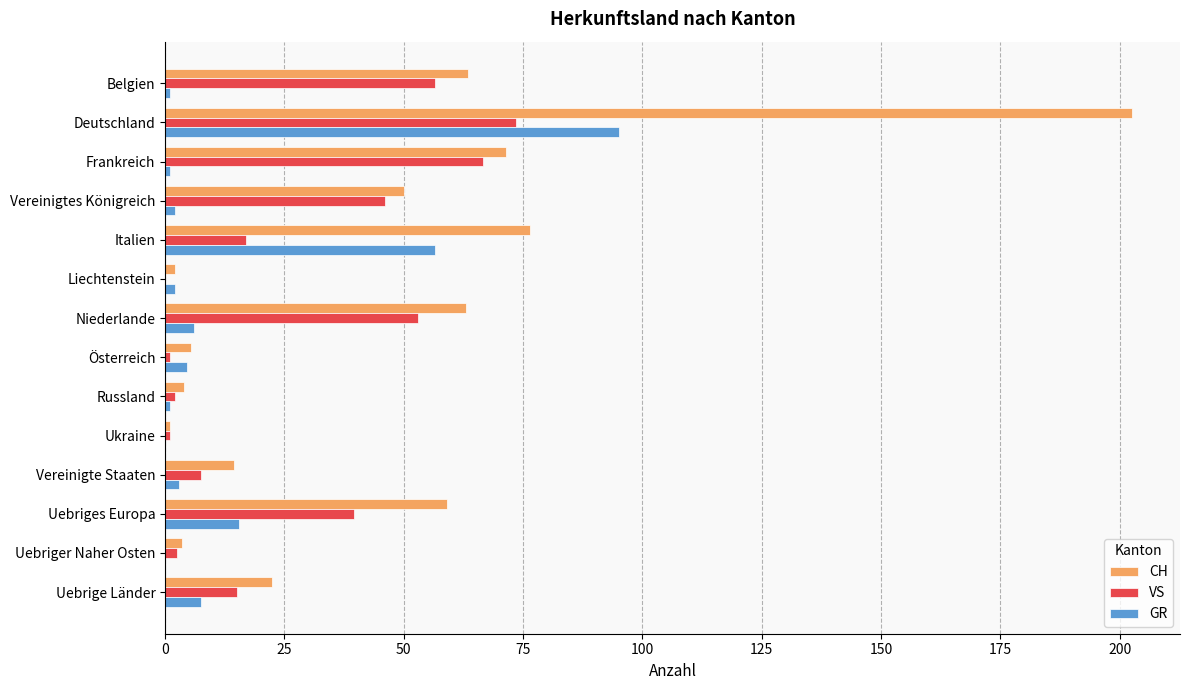

Which series changed the most between Frankreich and Russland?

CH